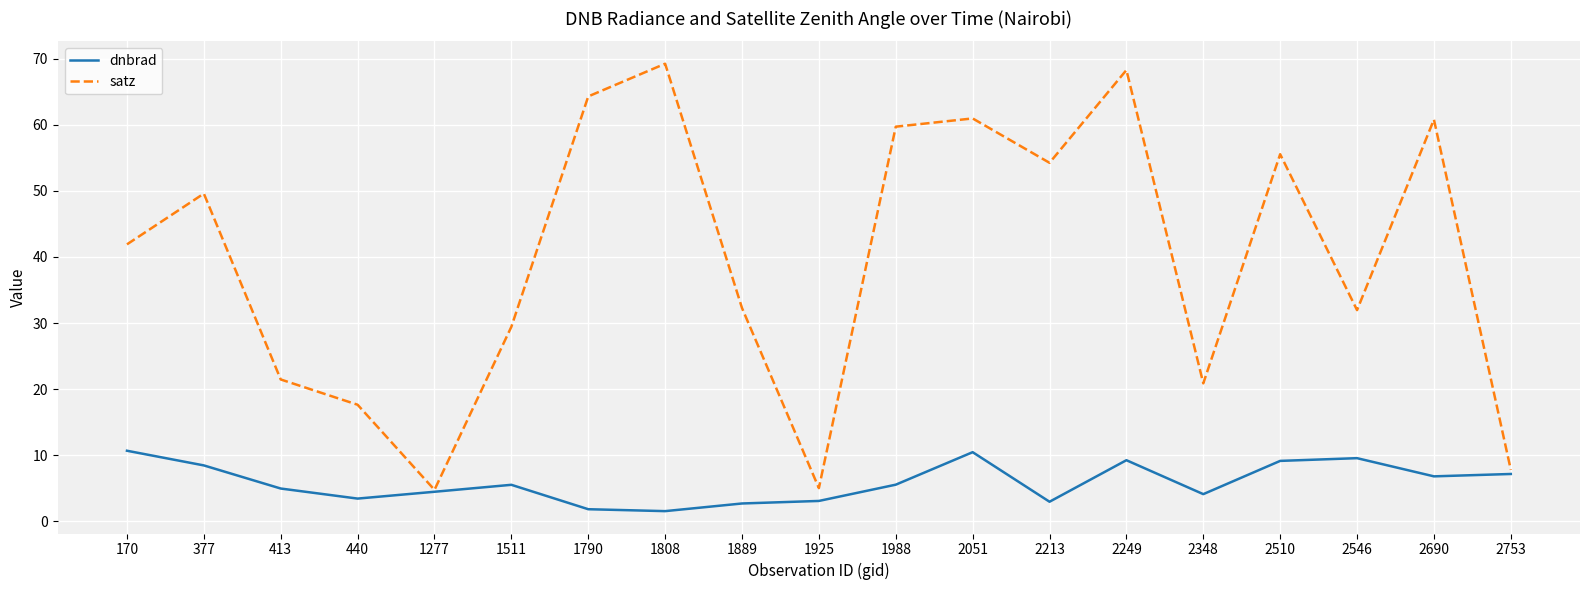

Rank the series by their maximum value, from highest to lowest.

satz, dnbrad